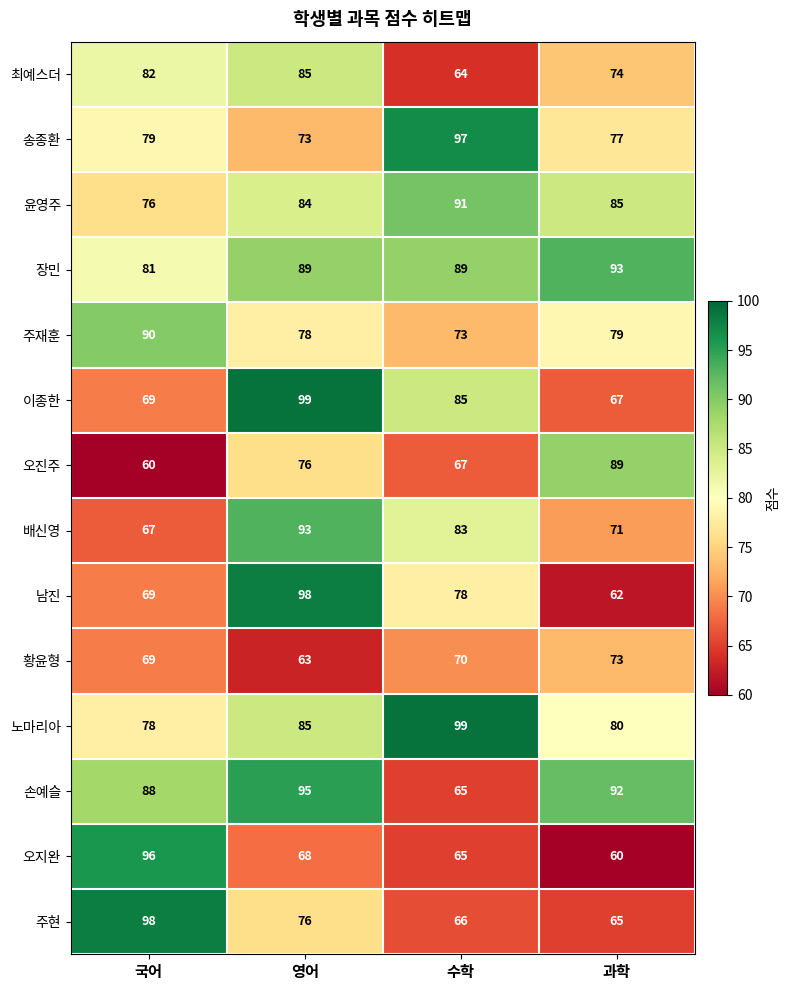

What is the greatest value displayed?

99